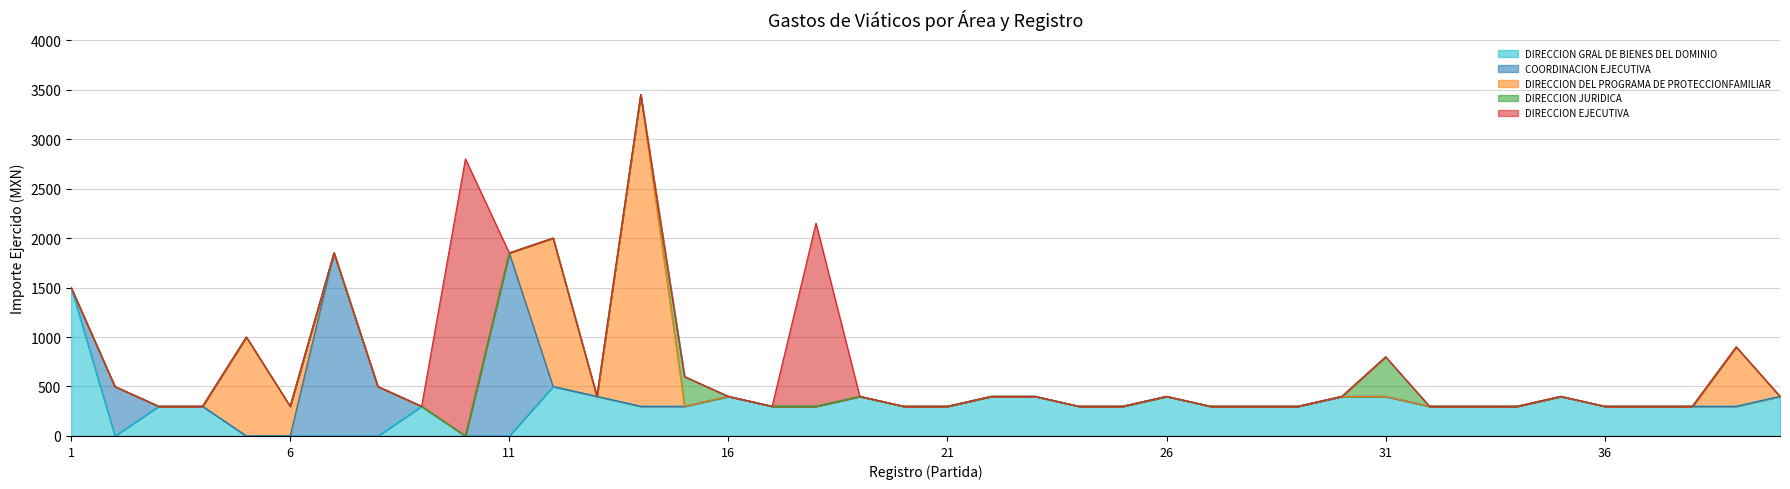

How many positive values does the DIRECCION DEL PROGRAMA DE PROTECCIONFAMILIAR series have?

5